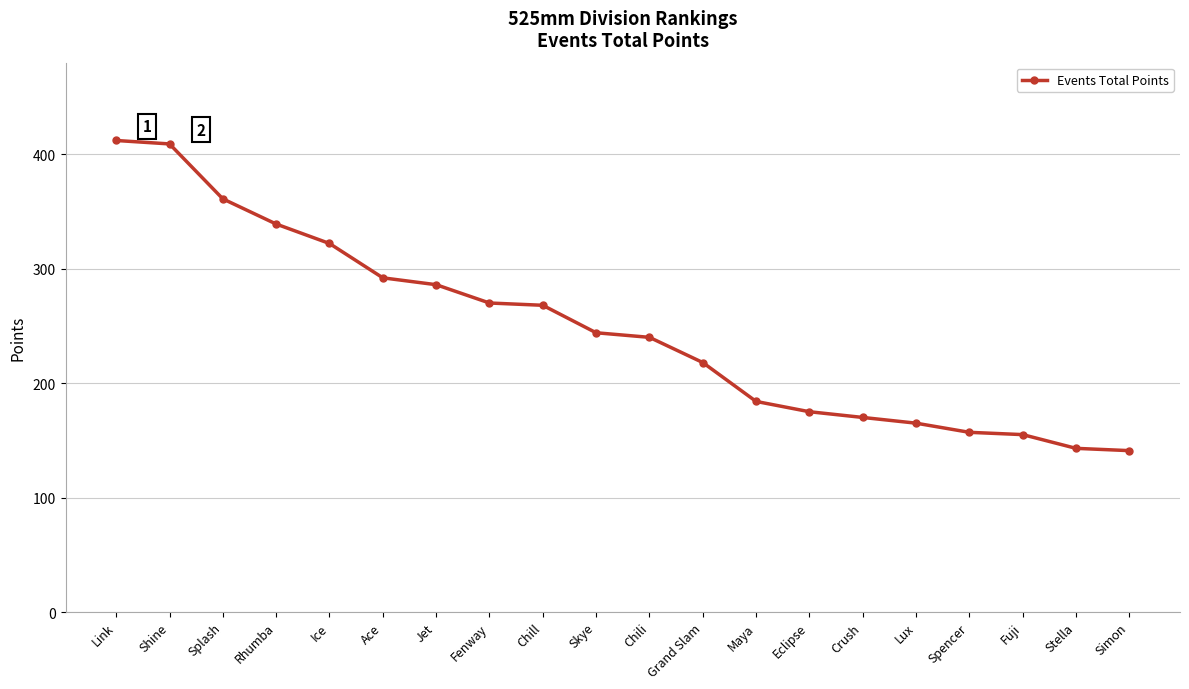

Between Ice and Splash, which is larger?

Splash